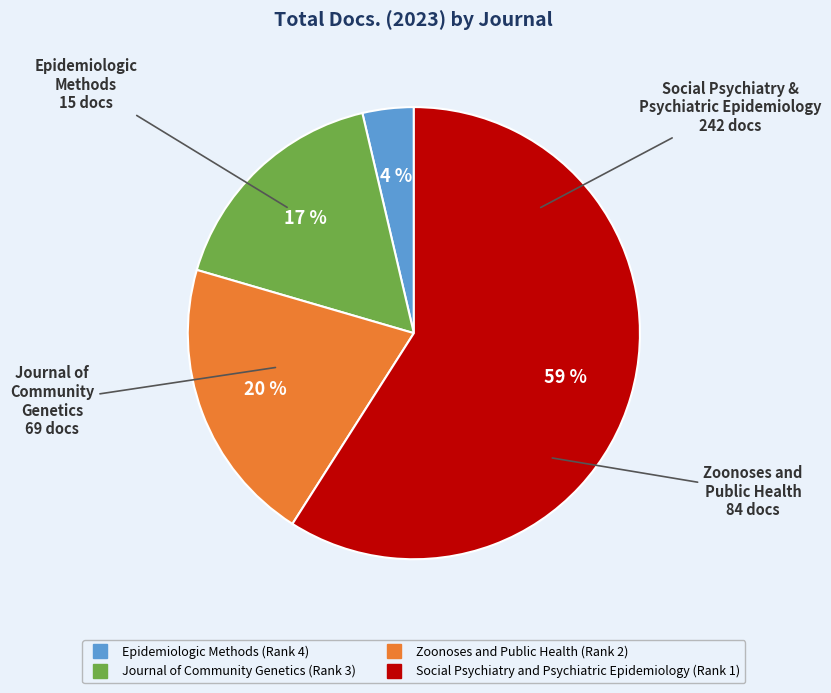

Is the sum of Journal of Community Genetics (Rank 3) and Social Psychiatry and Psychiatric Epidemiology (Rank 1) greater than half?

Yes